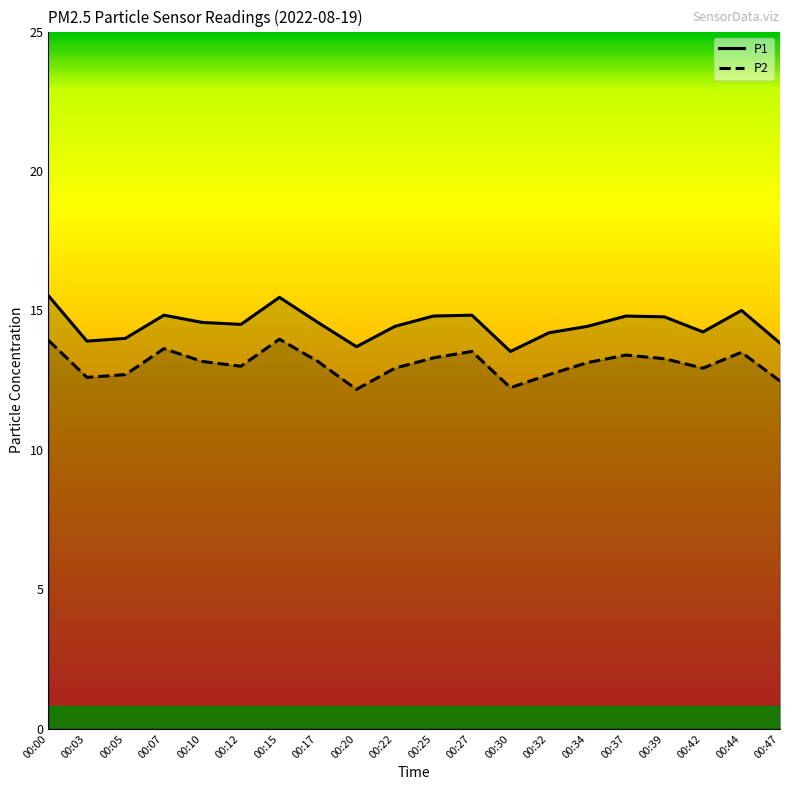

Where does the P1 series first go above 14?

00:00